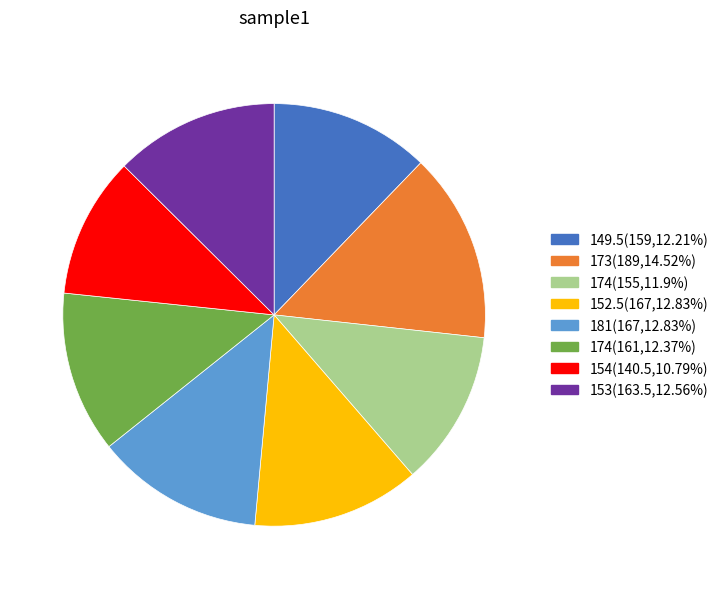

Does 149.5(159,12.21%) account for over 50% of the chart?

No